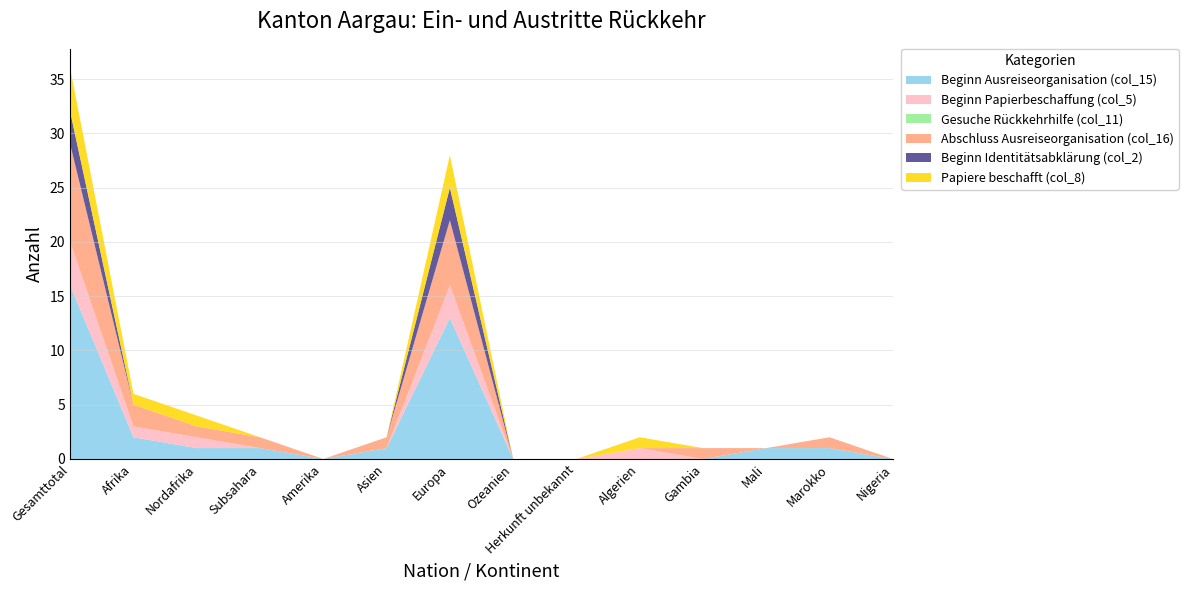

Reading right to left, list all the values displayed in this chart.

Beginn Ausreiseorganisation (col_15): Nigeria=0	Marokko=1	Mali=1	Gambia=0	Algerien=0	Herkunft unbekannt=0	Ozeanien=0	Europa=13	Asien=1	Amerika=0	Subsahara=1	Nordafrika=1	Afrika=2	Gesamttotal=16
Beginn Papierbeschaffung (col_5): Nigeria=0	Marokko=0	Mali=0	Gambia=0	Algerien=1	Herkunft unbekannt=0	Ozeanien=0	Europa=3	Asien=0	Amerika=0	Subsahara=0	Nordafrika=1	Afrika=1	Gesamttotal=4
Gesuche Rückkehrhilfe (col_11): Nigeria=0	Marokko=0	Mali=0	Gambia=0	Algerien=0	Herkunft unbekannt=0	Ozeanien=0	Europa=0	Asien=0	Amerika=0	Subsahara=0	Nordafrika=0	Afrika=0	Gesamttotal=0
Abschluss Ausreiseorganisation (col_16): Nigeria=0	Marokko=1	Mali=0	Gambia=1	Algerien=0	Herkunft unbekannt=0	Ozeanien=0	Europa=6	Asien=1	Amerika=0	Subsahara=1	Nordafrika=1	Afrika=2	Gesamttotal=9
Beginn Identitätsabklärung (col_2): Nigeria=0	Marokko=0	Mali=0	Gambia=0	Algerien=0	Herkunft unbekannt=0	Ozeanien=0	Europa=3	Asien=0	Amerika=0	Subsahara=0	Nordafrika=0	Afrika=0	Gesamttotal=3
Papiere beschafft (col_8): Nigeria=0	Marokko=0	Mali=0	Gambia=0	Algerien=1	Herkunft unbekannt=0	Ozeanien=0	Europa=3	Asien=0	Amerika=0	Subsahara=0	Nordafrika=1	Afrika=1	Gesamttotal=4